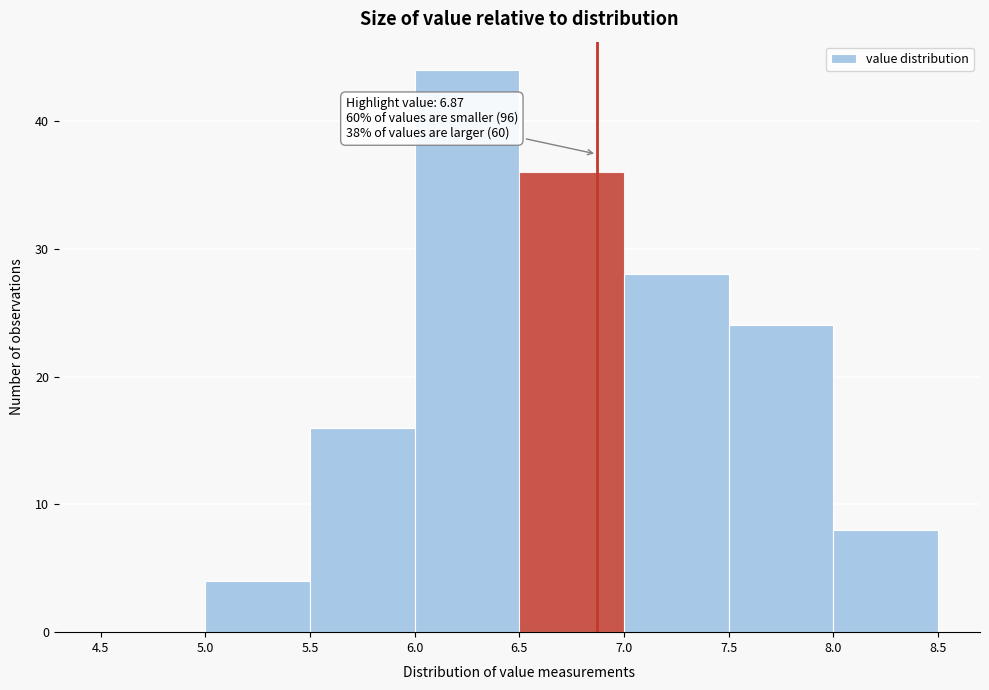

Over which range of the x-axis is the bar tallest?

6.0 to 6.5